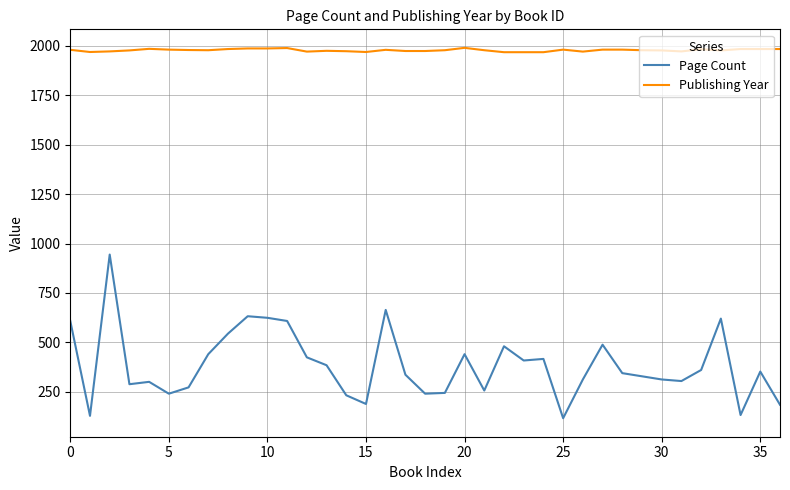

Which series has the largest range (max minus min)?

Page Count